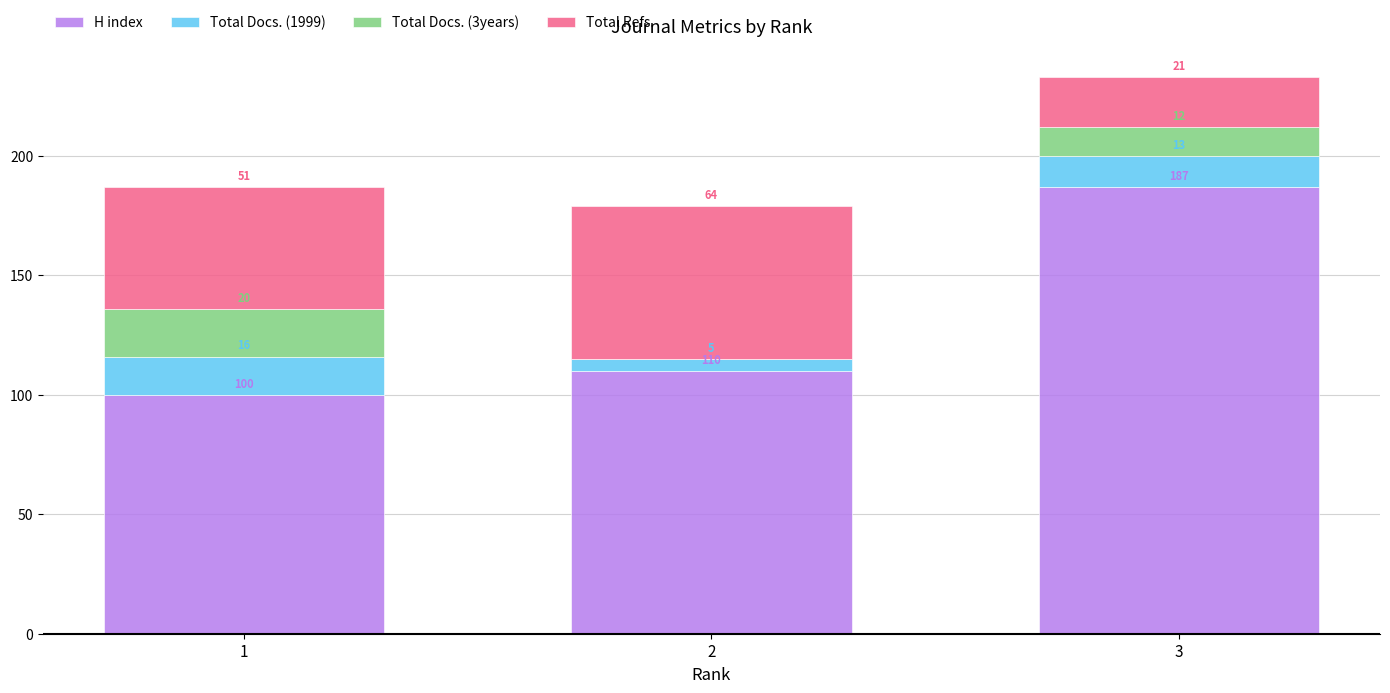

What is the maximum value for H index?

187